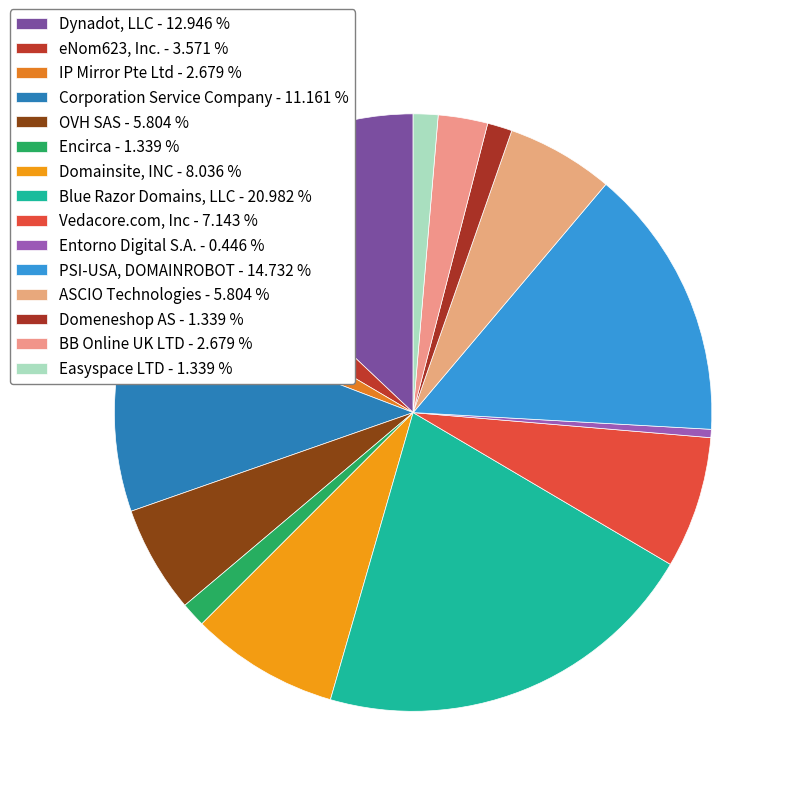

How many segments does this pie chart have?

15